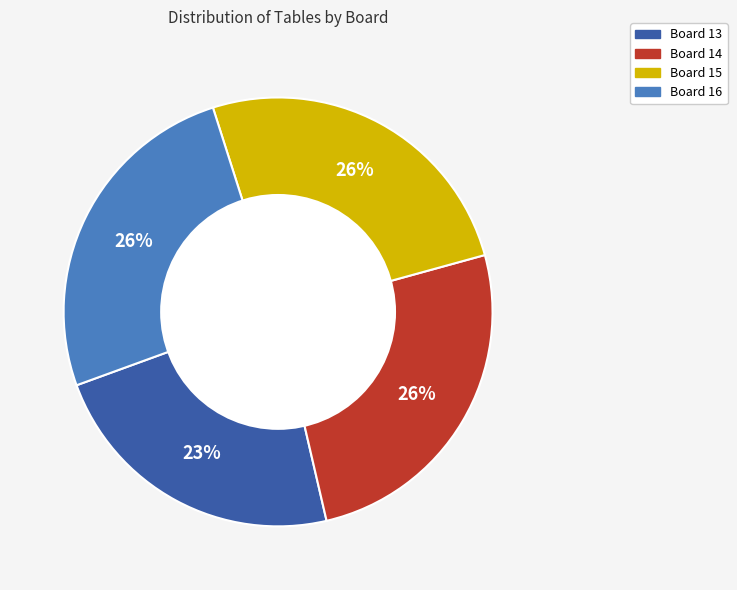

To the nearest percent, what portion does Board 14 represent?

26%